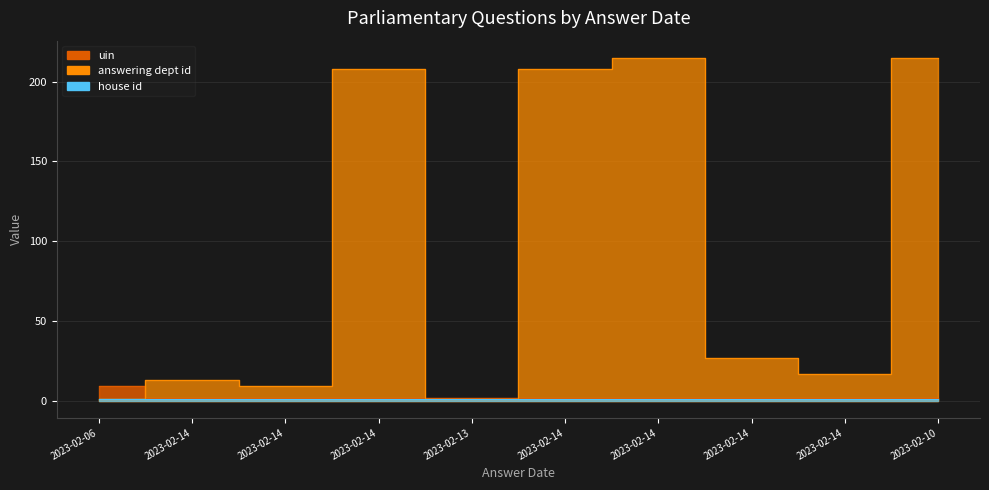

In answering dept id, how many points are higher than both neighbors (excluding endpoints)?

3